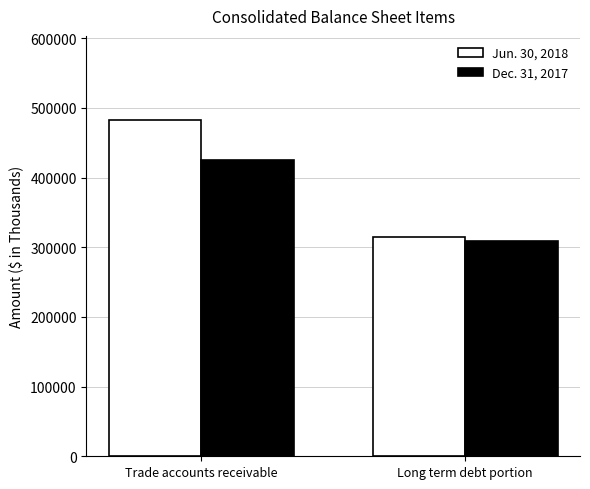

Which series changed the most between Trade accounts receivable and Long term debt portion?

Jun. 30, 2018